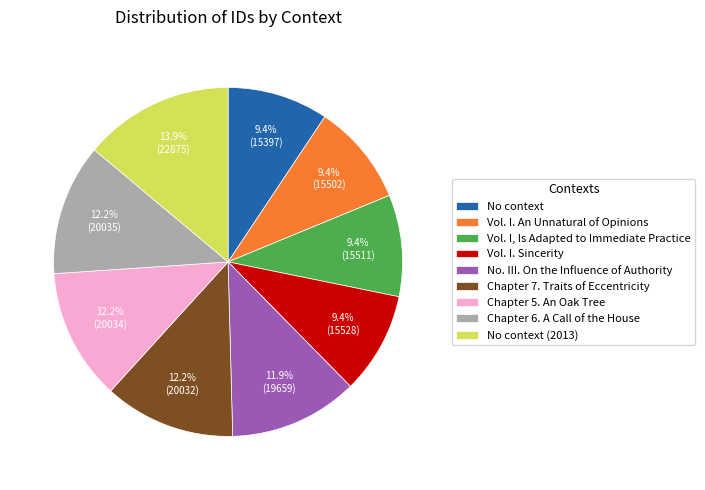

Approximately how many times larger is the value at Chapter 5. An Oak Tree compared to Vol. I. An Unnatural of Opinions?

1.3